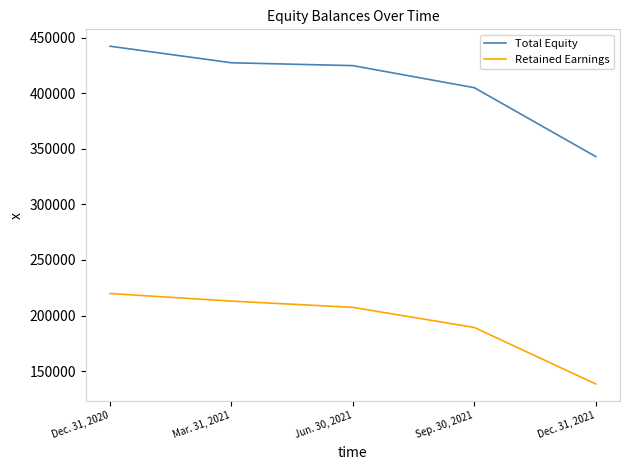

What is the maximum value for Retained Earnings?

219782